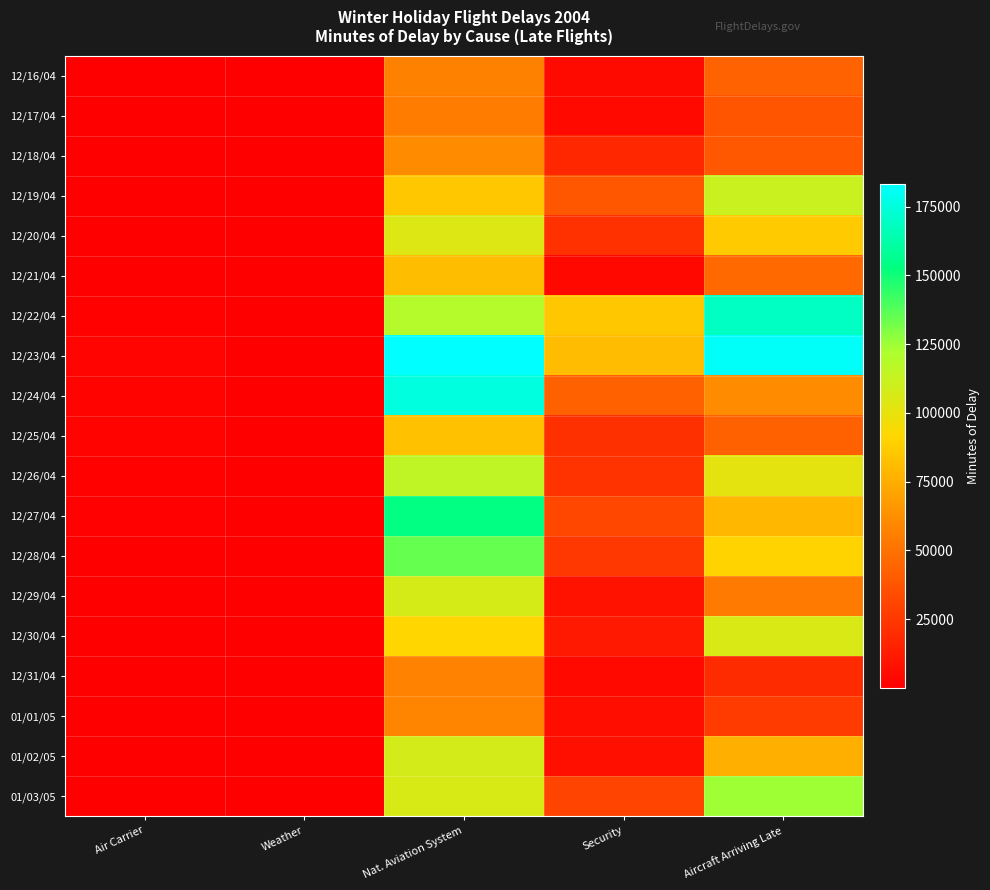

List the series in order of their peak value, lowest first.

12/17/04, 12/16/04, 12/31/04, 01/01/05, 12/18/04, 12/21/04, 12/25/04, 12/20/04, 12/30/04, 12/29/04, 01/02/05, 12/19/04, 12/26/04, 01/03/05, 12/28/04, 12/27/04, 12/22/04, 12/24/04, 12/23/04